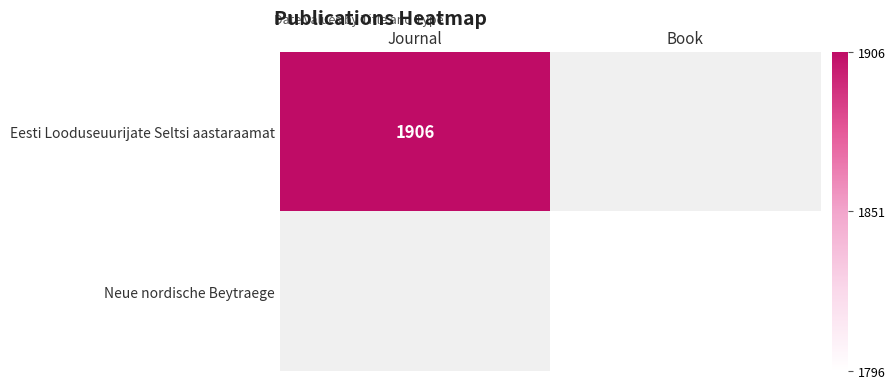

The Neue nordische Beytraege series shows 1796 at Book. True or false?

True